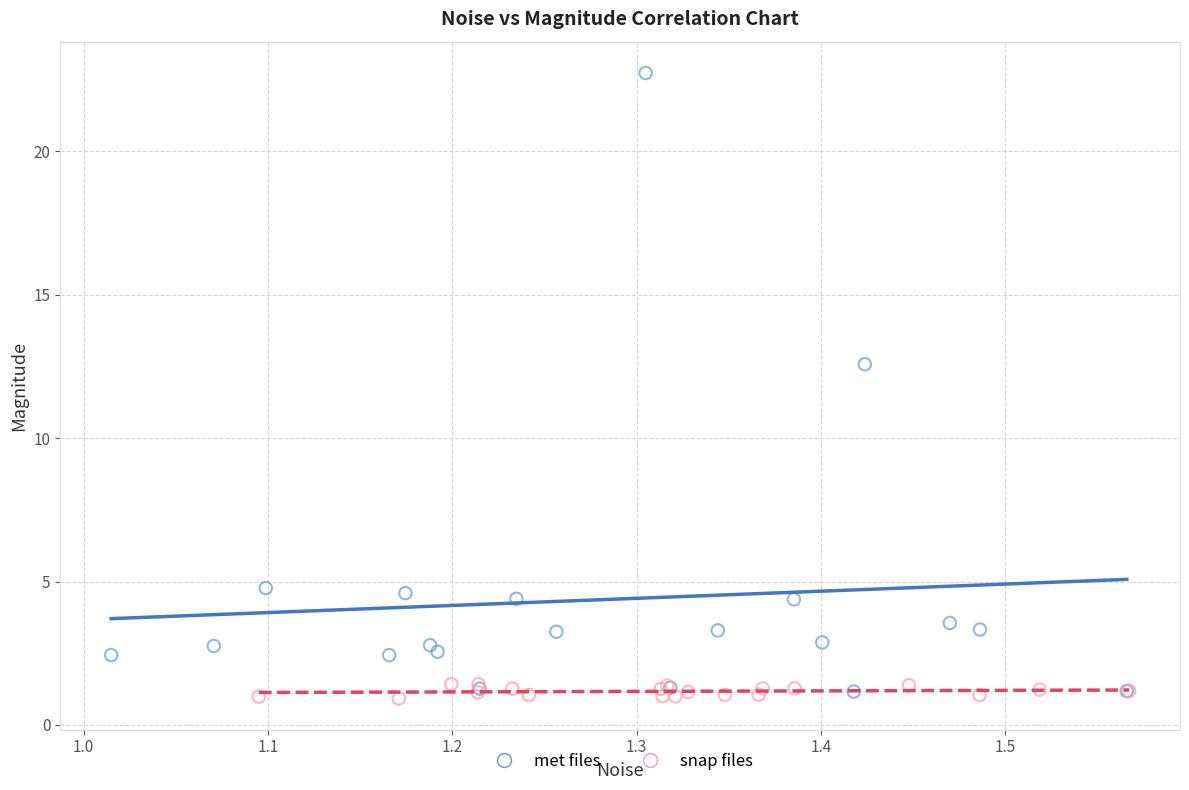

What are all the series names shown in the legend?

met files, snap files